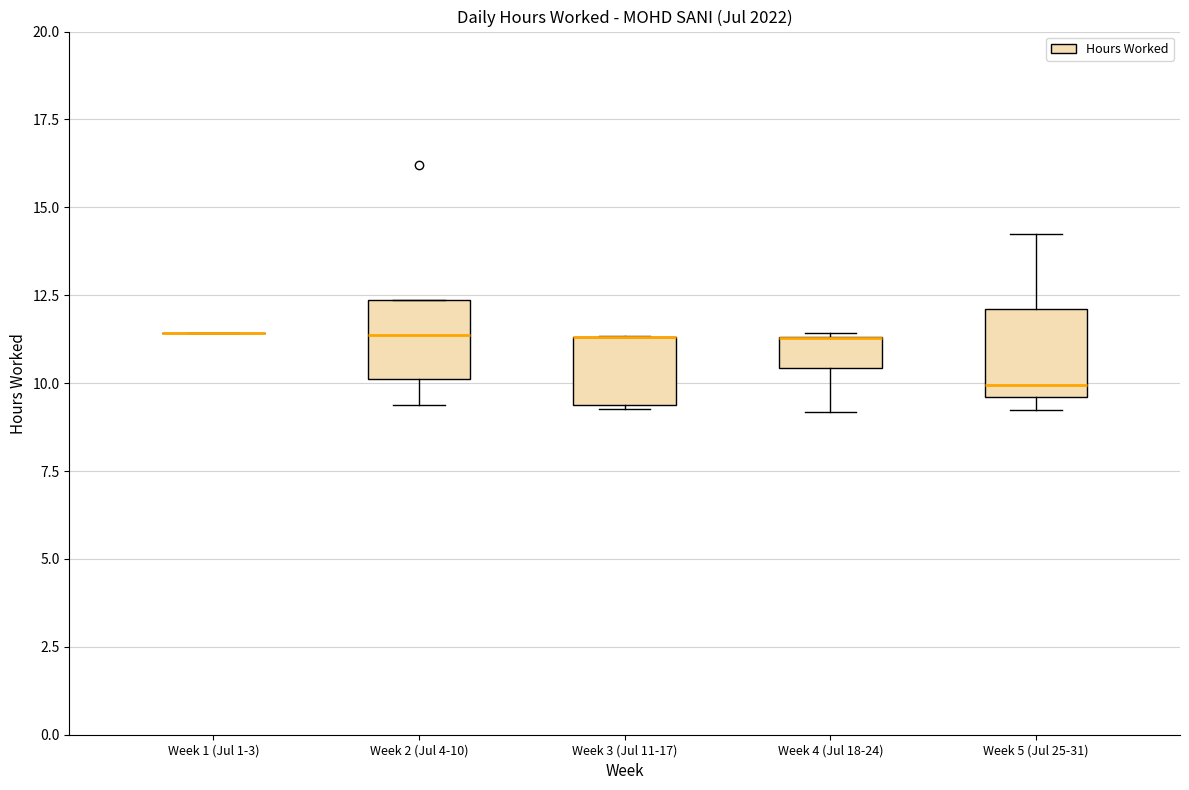

Where does the upper whisker of the box for Week 5 (Jul 25-31) end on the y-axis? The values are not printed on the chart, so give them approximately, as read against the axis.

14.0